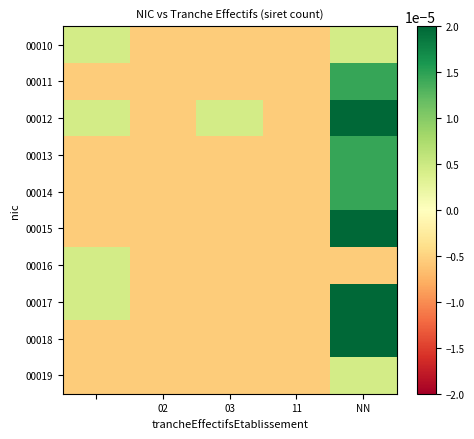

Rank the series by their maximum value, from lowest to highest.

00010, 00016, 00019, 00011, 00013, 00014, 00012, 00015, 00017, 00018